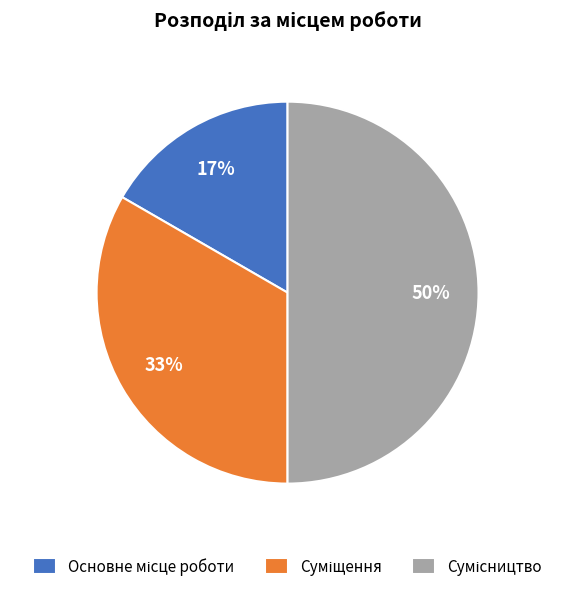

How many slices are in this pie chart?

3